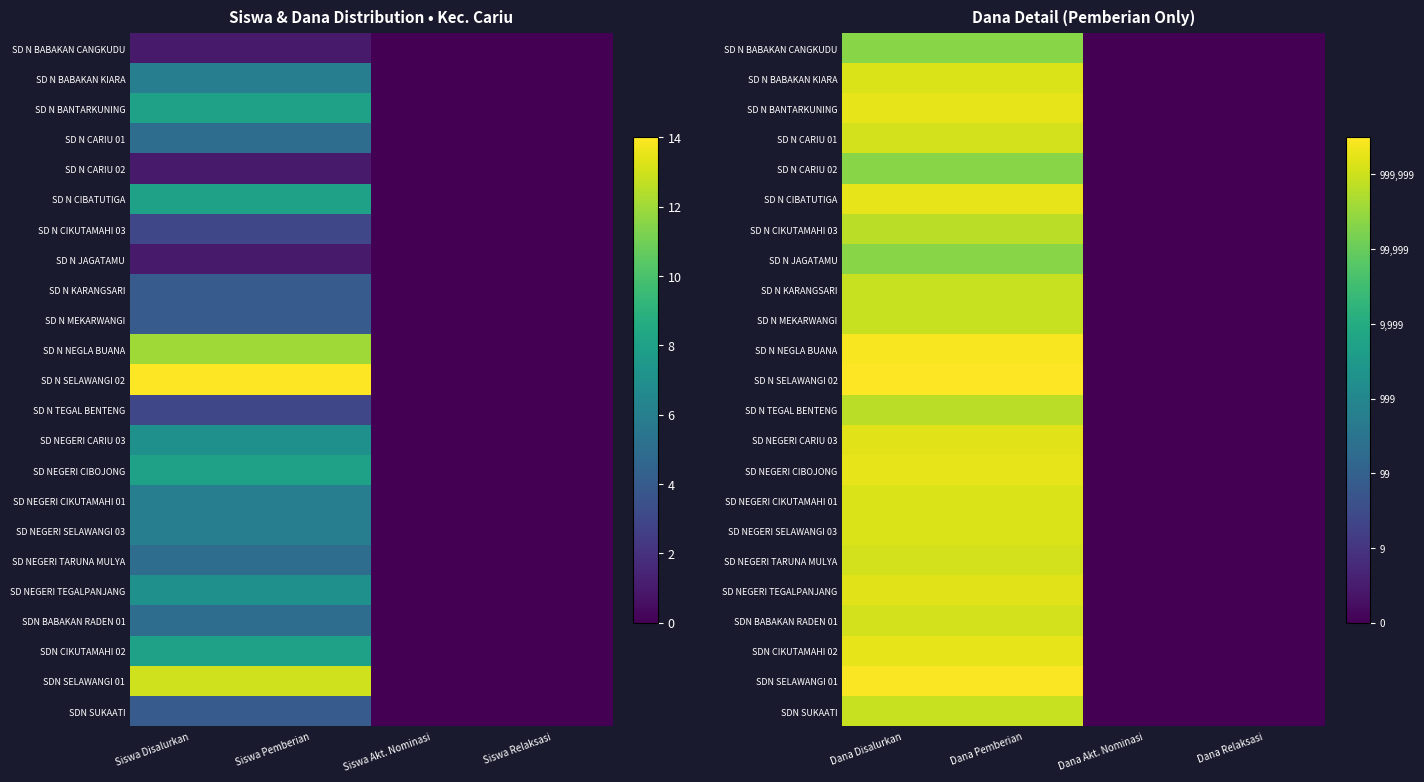

Is it true that SD N TEGAL BENTENG equals 3.8 at Dana Pemberian?

False